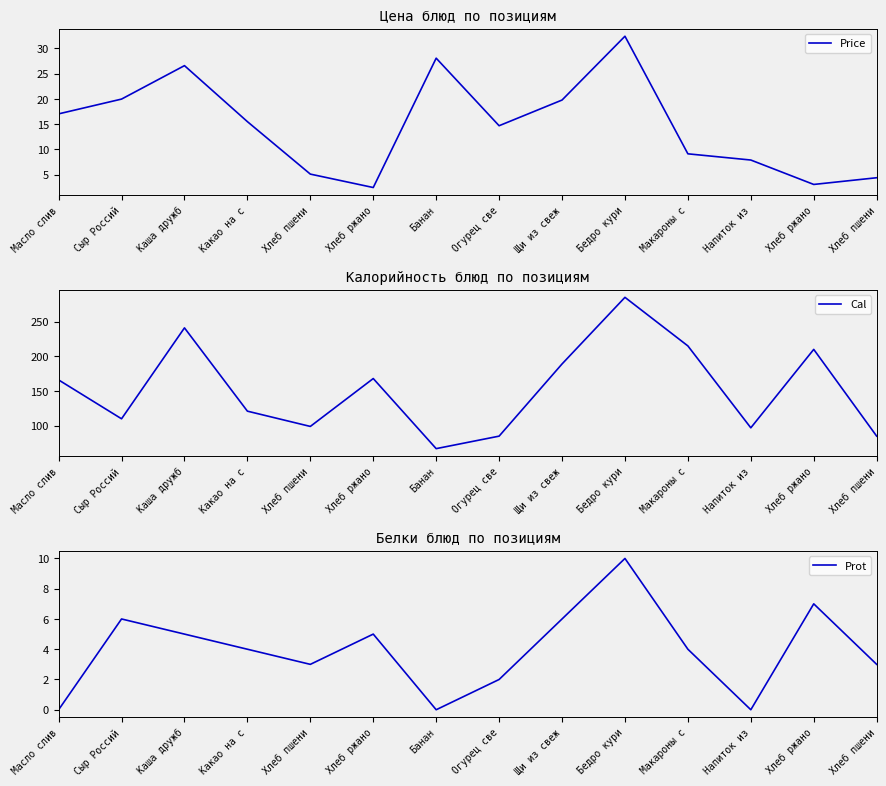

What is the label of the 8th point from the left?

Огурец све